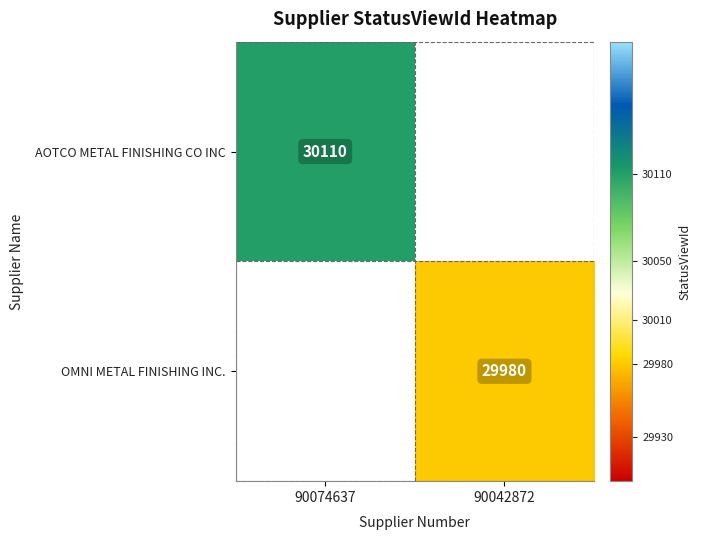

The value of AOTCO METAL FINISHING CO INC at 90074637 is 30110. True or false?

True